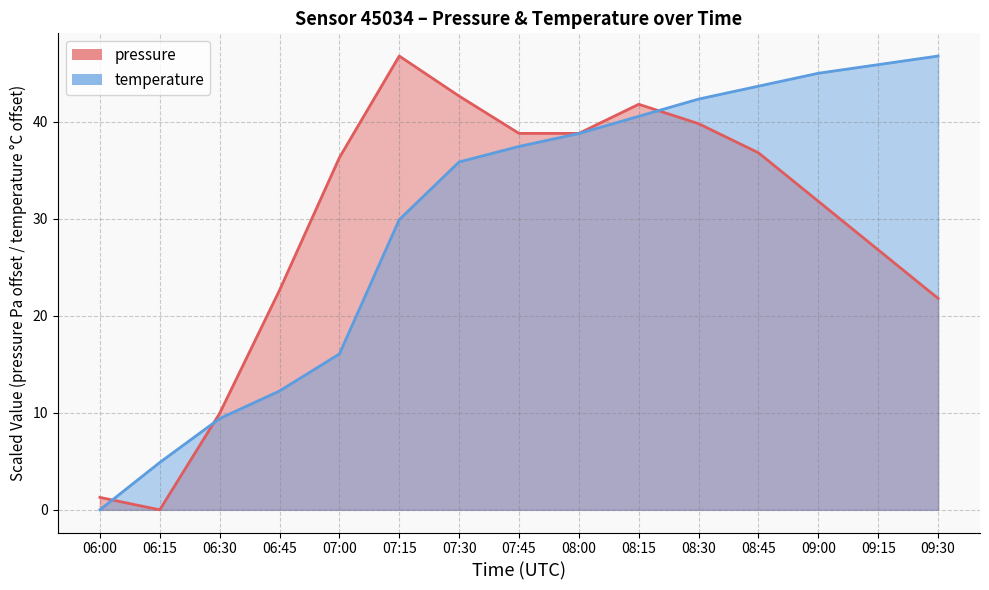

Which has a higher value, 06:00 or 09:30?

09:30